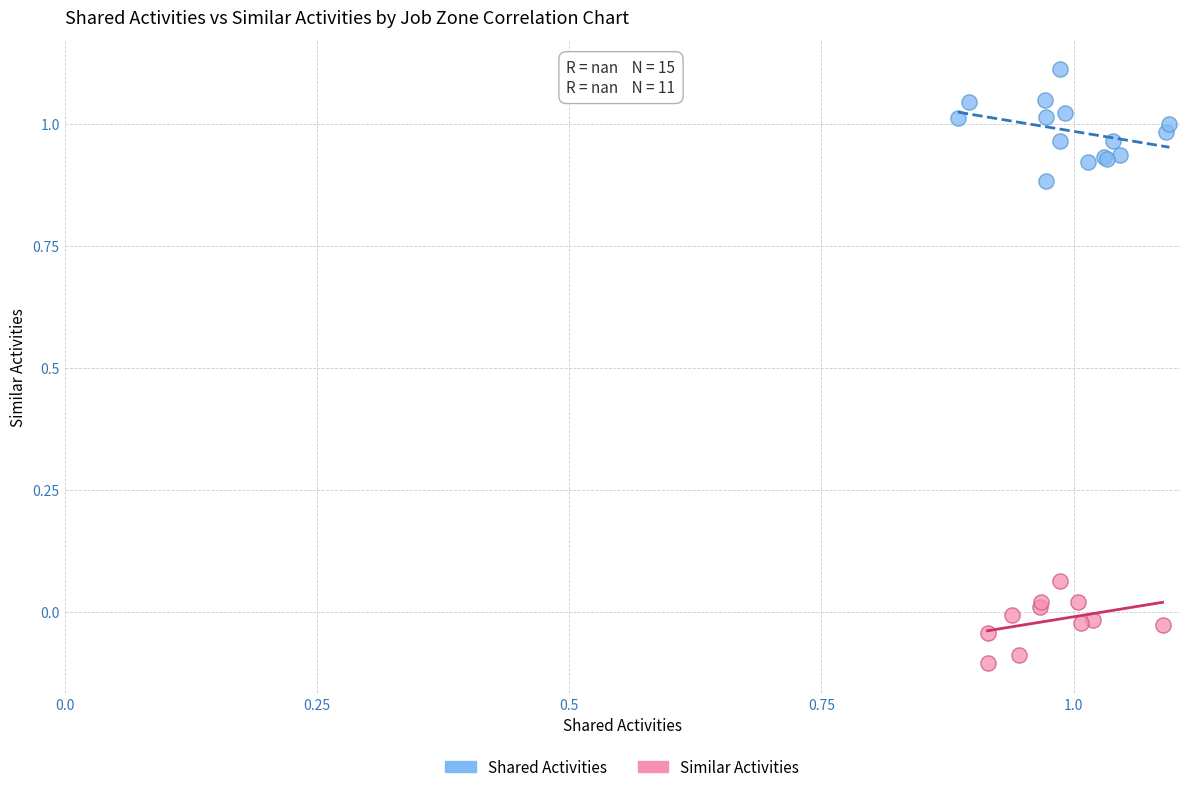

Which series reaches the minimum Y coordinate?

Similar Activities